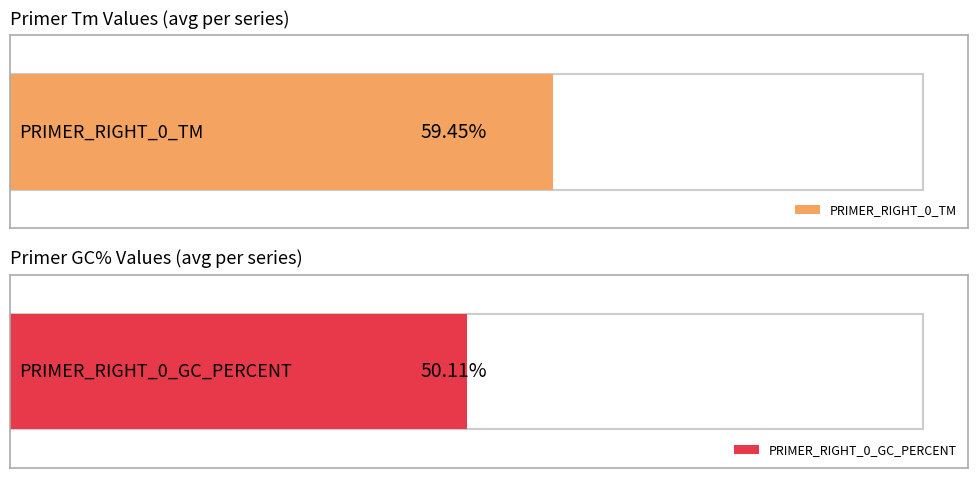

List the series in order of their overall mean, highest first.

PRIMER_RIGHT_0_TM, PRIMER_RIGHT_0_GC_PERCENT